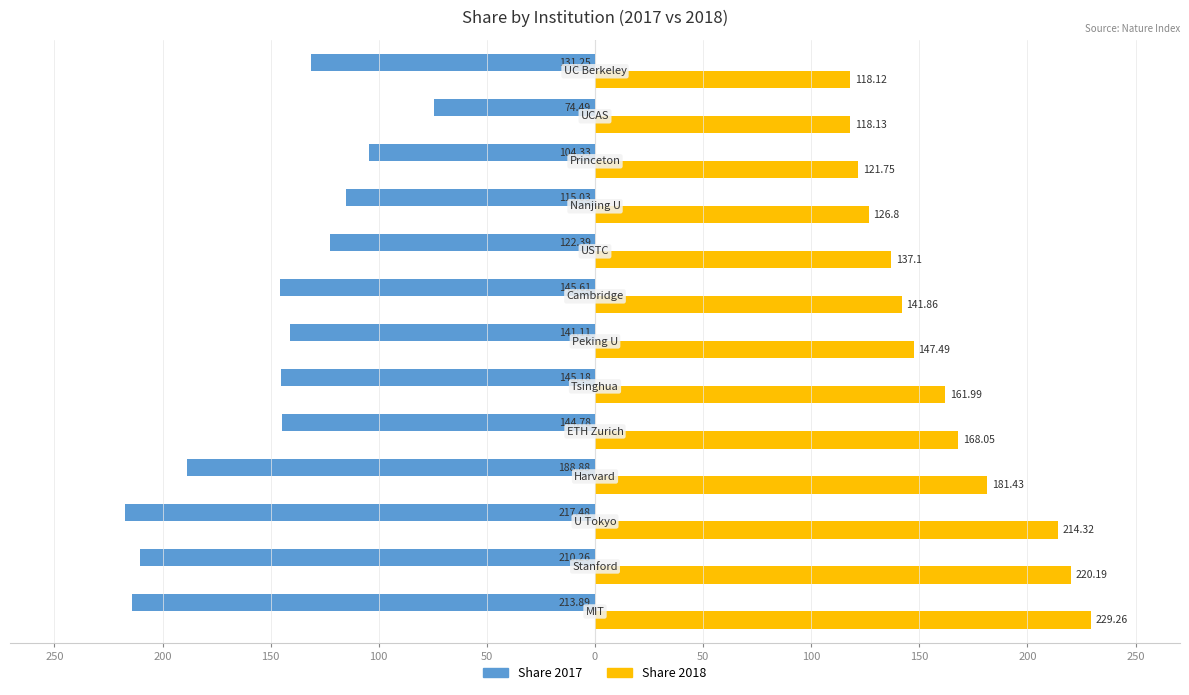

What are all the series names shown in the legend?

Share 2017, Share 2018